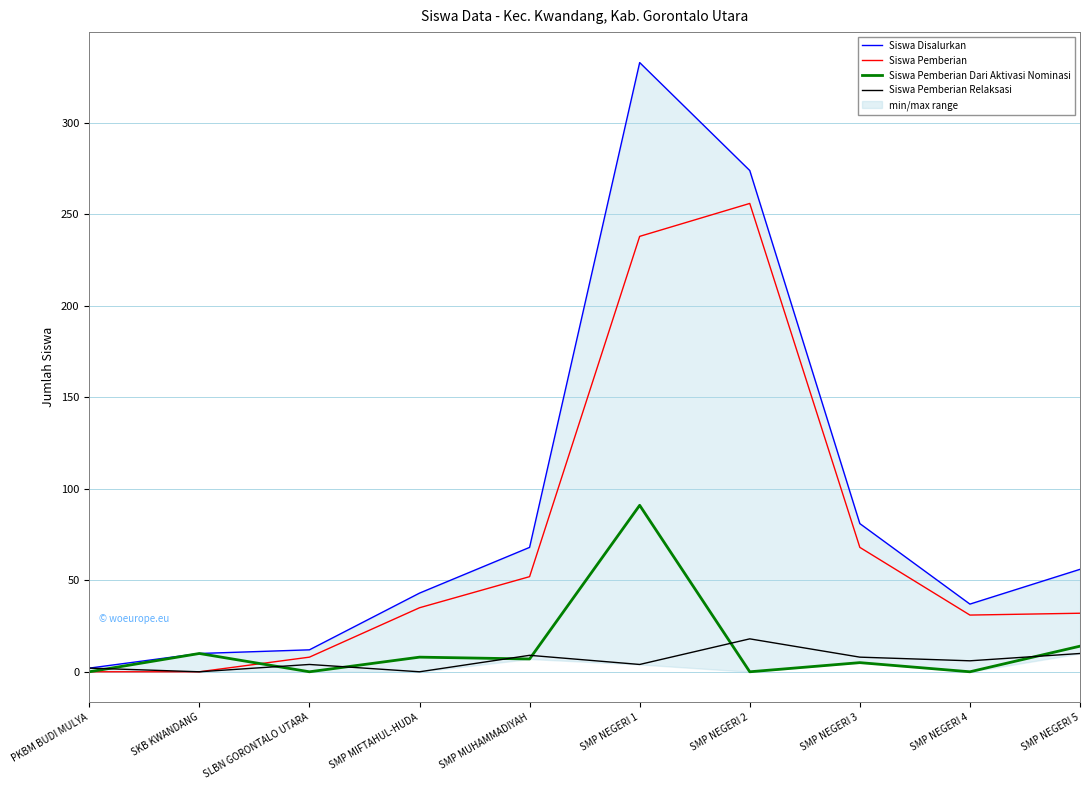

Which series changed the most between SMP MIFTAHUL-HUDA and SMP NEGERI 1?

Siswa Disalurkan